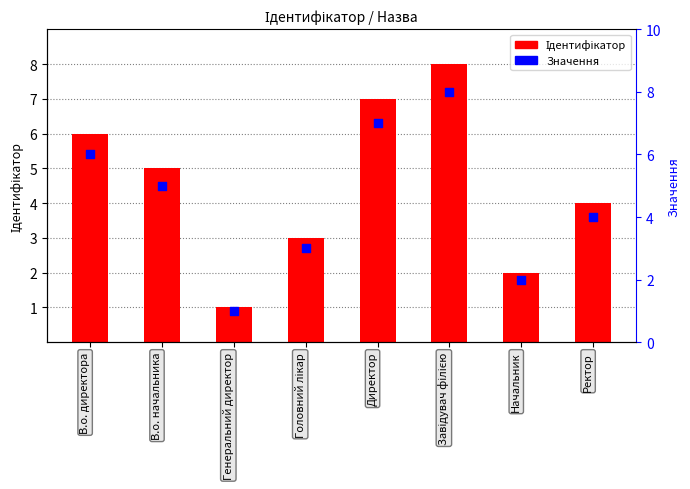

Which series has the largest total across all categories?

Ідентифікатор